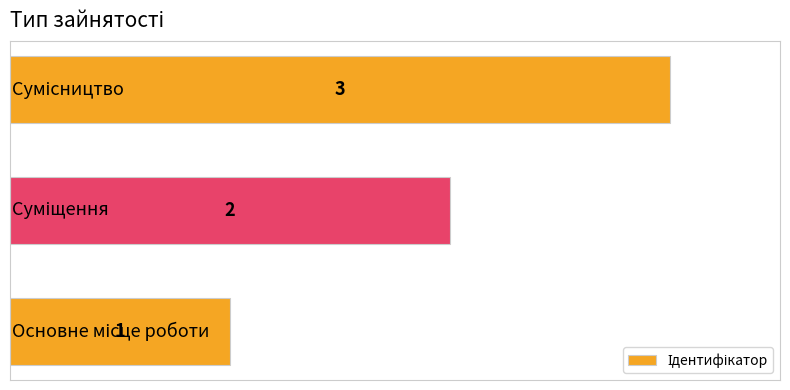

What is the greatest value displayed?

3